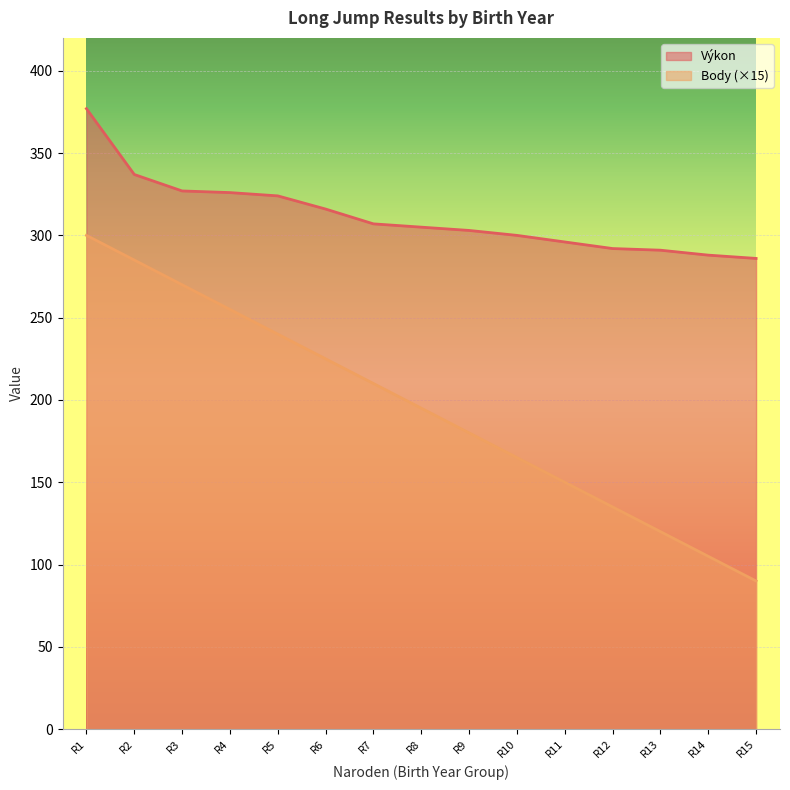

Which category has the lowest value across all series?

R15